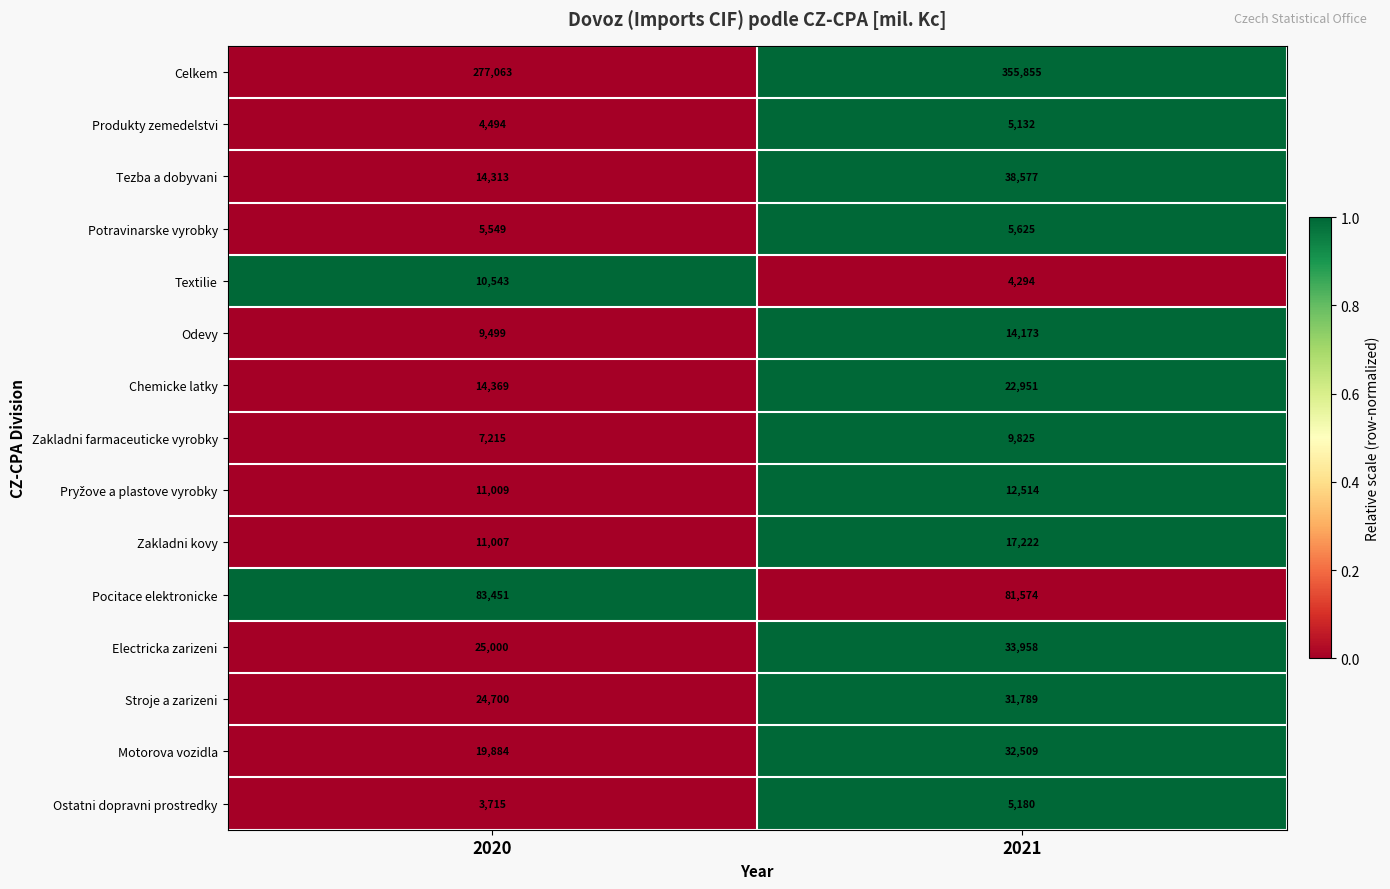

What is the difference between the Zakladni farmaceuticke vyrobky values at 2021 and 2020?

2610